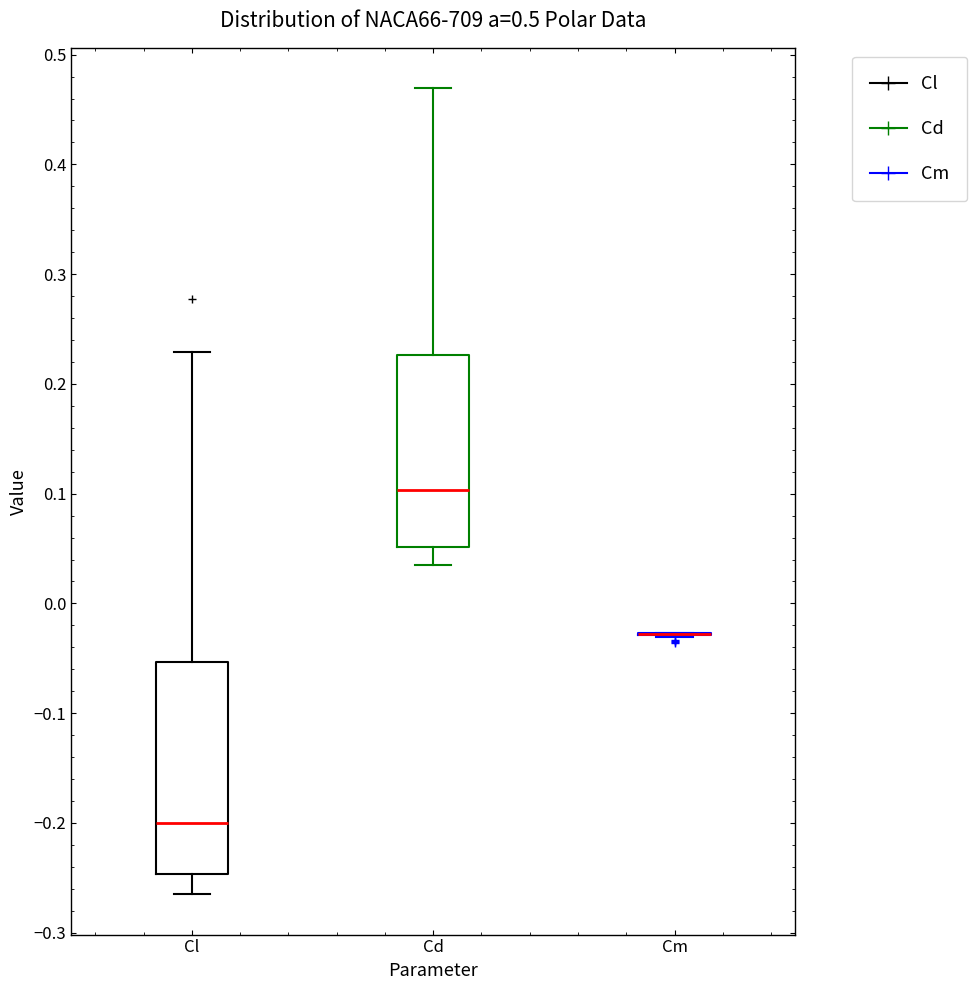

Which box is the tallest, from its lower edge to its upper edge?

Cl